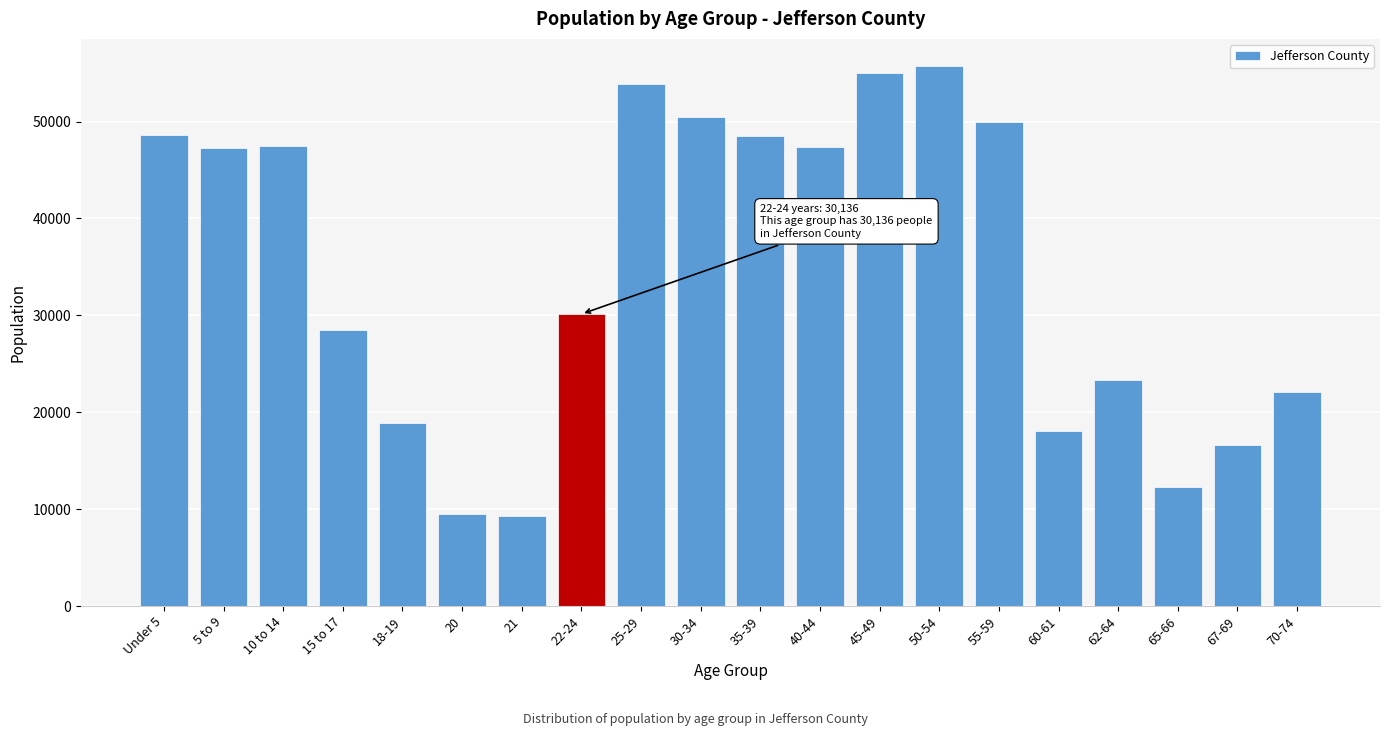

Approximately how many times larger is the value at 22-24 compared to Under 5?

0.6